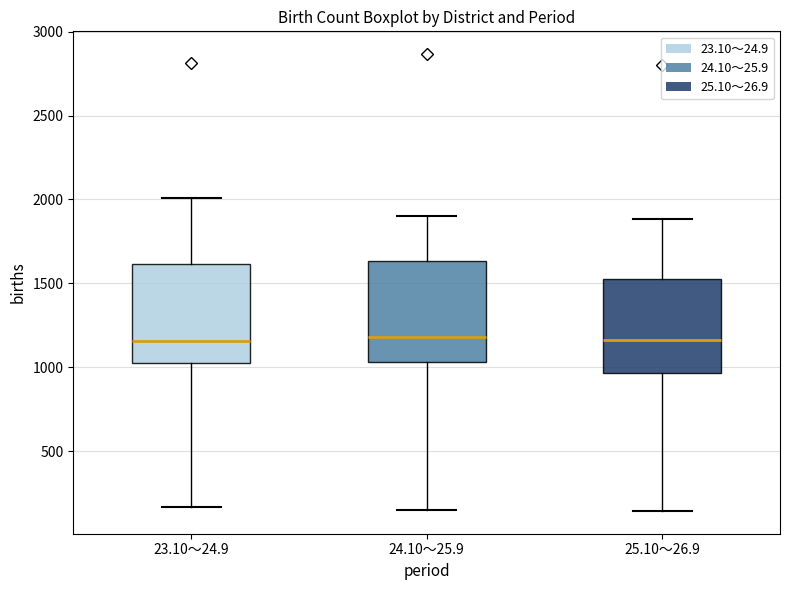

Reading left to right, transcribe this box plot: for each box, give where its median line is, the range the box spans, and where its two whiskers end, as read against the y-axis. The values are not printed on the chart, so give them approximately, as read against the axis.

23.10～24.9: median 1150, box 1000 to 1600, whiskers 150 to 2000
24.10～25.9: median 1200, box 1050 to 1650, whiskers 150 to 1900
25.10～26.9: median 1150, box 950 to 1550, whiskers 150 to 1900